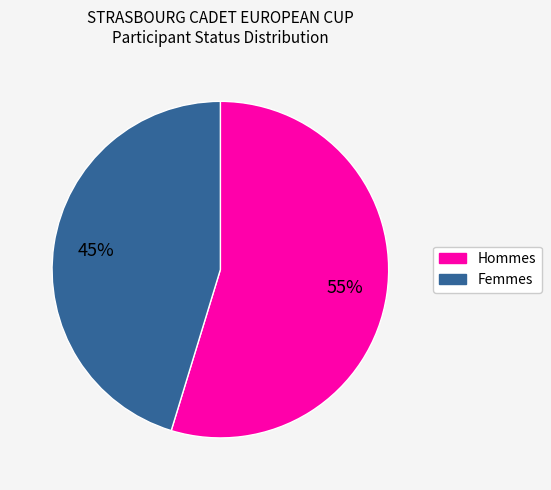

To the nearest percent, what is the combined percentage of Femmes and Hommes?

100%